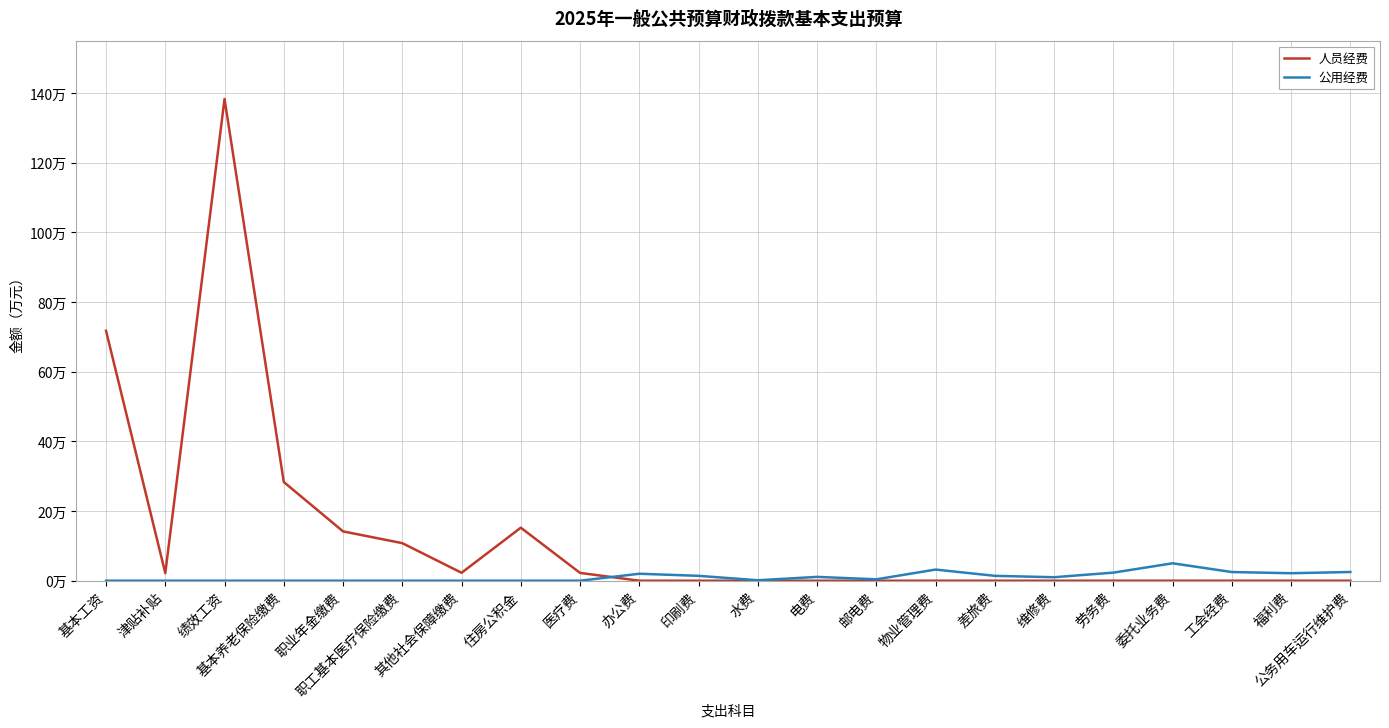

Which series has the largest total across all categories?

人员经费